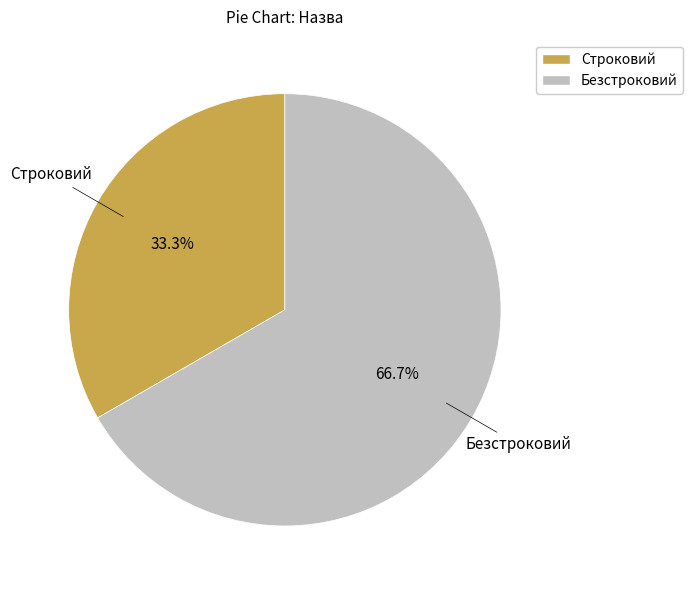

Approximately how many times larger is the value at Безстроковий compared to Строковий?

2.0